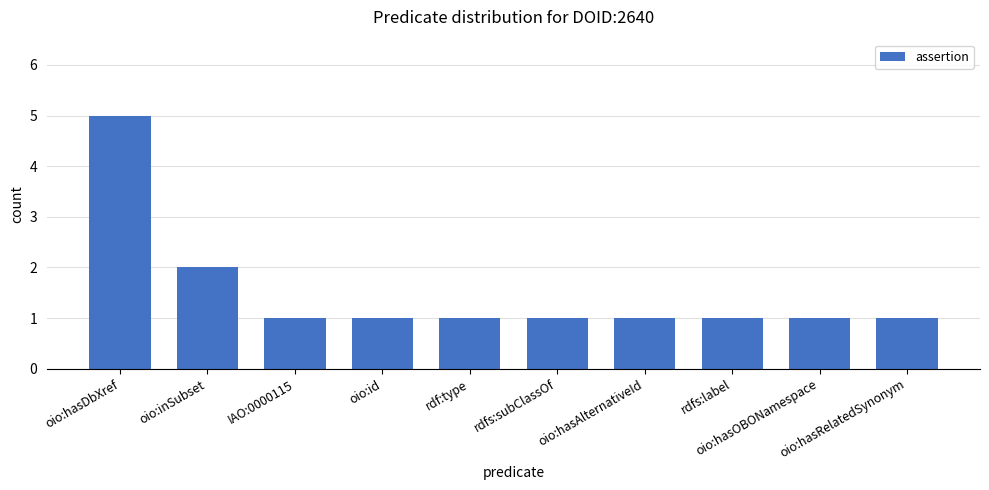

Reading left to right, list all the values displayed in this chart.

oio:hasDbXref=5	oio:inSubset=2	IAO:0000115=1	oio:id=1	rdf:type=1	rdfs:subClassOf=1	oio:hasAlternativeId=1	rdfs:label=1	oio:hasOBONamespace=1	oio:hasRelatedSynonym=1